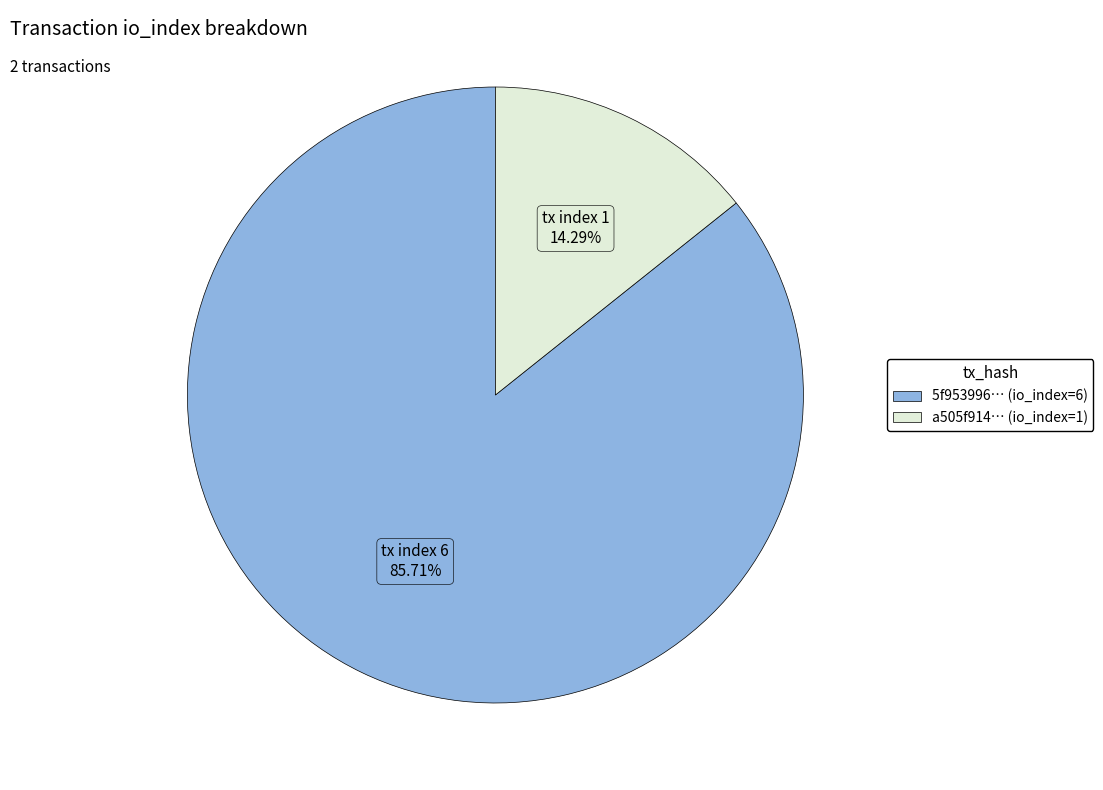

Count the number of slices in the pie.

2